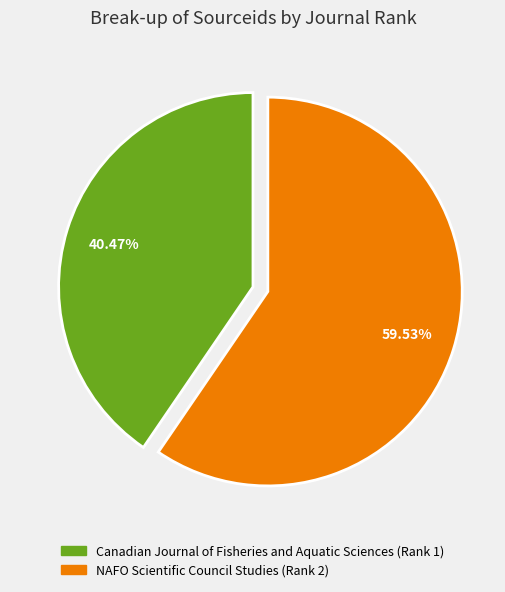

Which slice is the smallest?

Canadian Journal of Fisheries and Aquatic Sciences (Rank 1)